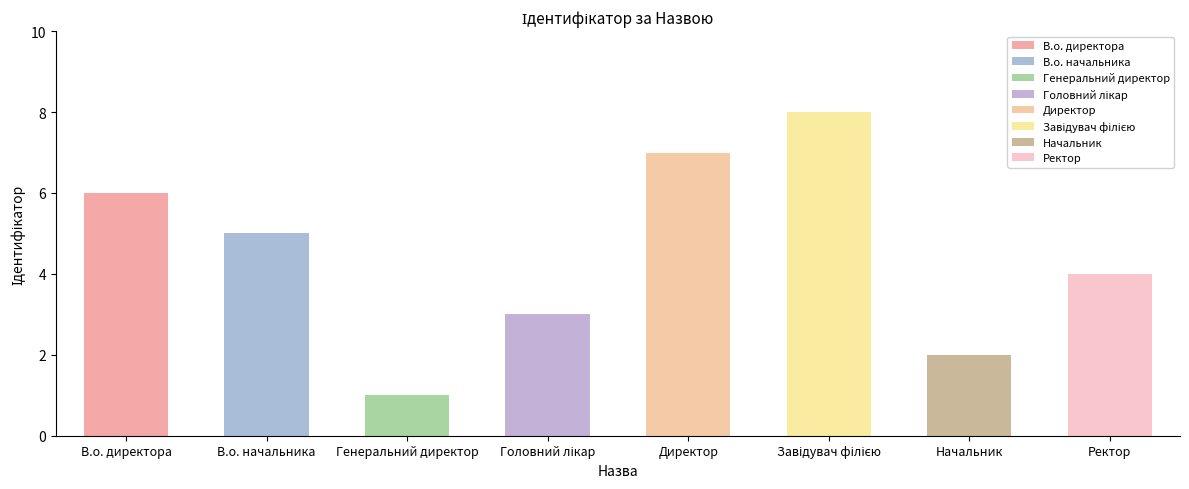

The chart shows a value of 4 at В.о. директора. True or false?

False